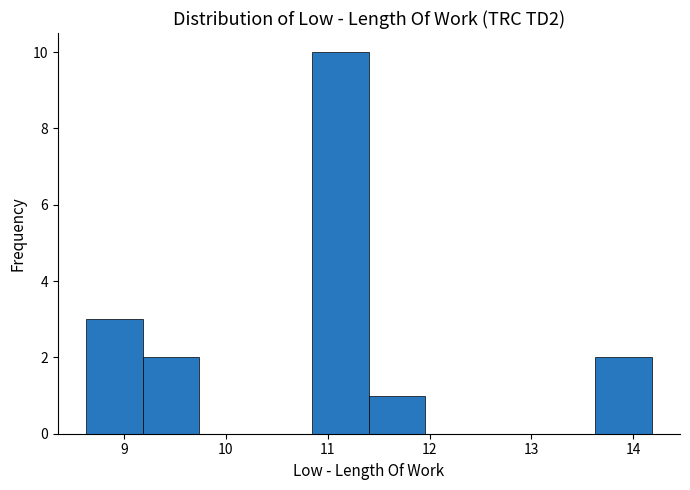

Reading left to right, list every bar in this chart as the range it spans on the x-axis followed by its height. Neither the bar edges nor the heights are printed on the chart, so give them approximately, as read against the axes.

8.6 to 9.2: 3
9.2 to 9.7: 2
9.7 to 10.3: 0
10.3 to 10.9: 0
10.9 to 11.4: 10
11.4 to 12.0: 1
12.0 to 12.5: 0
12.5 to 13.1: 0
13.1 to 13.6: 0
13.6 to 14.2: 2